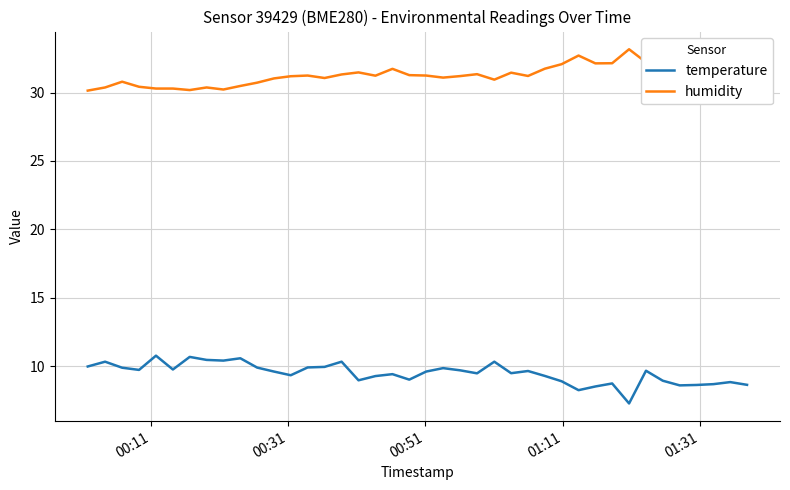

True or false: temperature and humidity intersect in this chart.

False